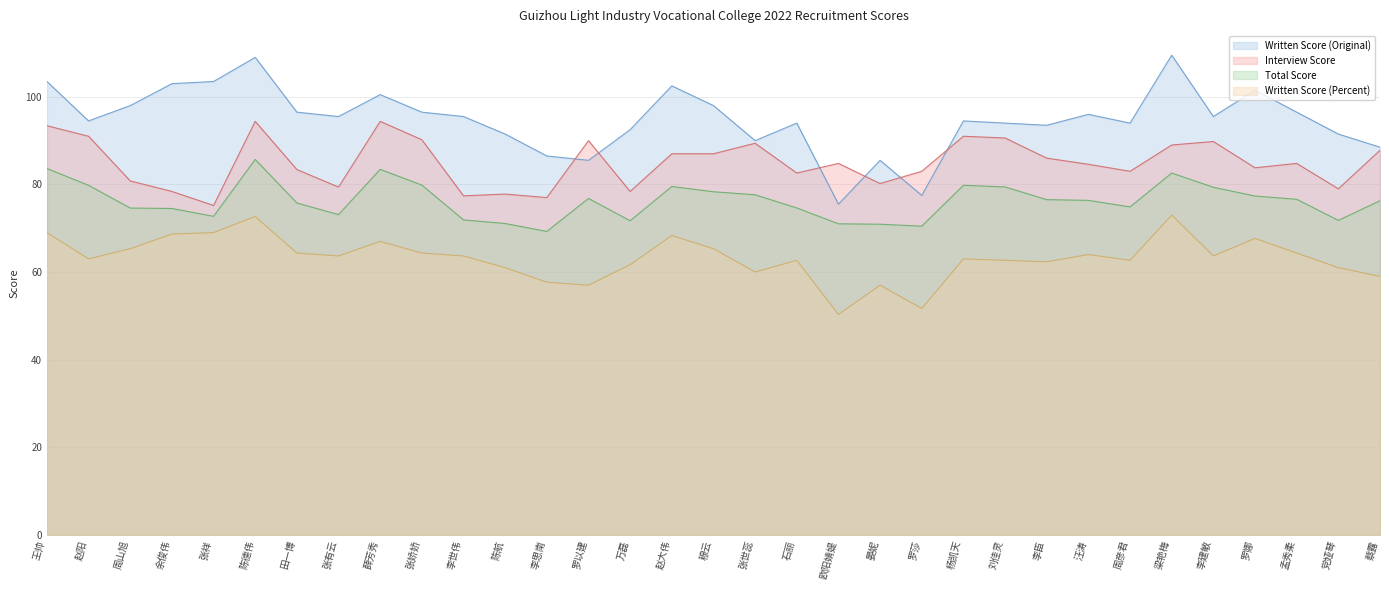

Reading right to left, transcribe all the data shown in this chart.

Written Score (Original): 蔡露=88.5	党娅琴=91.5	孟秀柔=96.5	罗娜=101.5	李建敏=95.5	梁艳梅=109.5	周彦君=94.0	汪涛=96.0	李臣=93.5	刘佳灵=94.0	杨凯天=94.5	罗莎=77.5	晏妮=85.5	欧阳婧媞=75.5	石丽=94.0	张世蕊=90.0	穆云=98.0	赵大伟=102.5	万磊=92.5	罗以建=85.5	李思南=86.5	陈航=91.5	李世伟=95.5	张娇娇=96.5	薛芳秀=100.5	张有云=95.5	田一博=96.5	陈德伟=109.0	张祥=103.5	余俊伟=103.0	周山旭=98.0	赵阳=94.5	王帅=103.5
Interview Score: 蔡露=87.8	党娅琴=79.0	孟秀柔=84.8	罗娜=83.8	李建敏=89.8	梁艳梅=89.0	周彦君=83.0	汪涛=84.6	李臣=86.0	刘佳灵=90.6	杨凯天=91.0	罗莎=83.0	晏妮=80.2	欧阳婧媞=84.8	石丽=82.6	张世蕊=89.4	穆云=87.0	赵大伟=87.0	万磊=78.4	罗以建=90.0	李思南=77.0	陈航=77.8	李世伟=77.4	张娇娇=90.2	薛芳秀=94.4	张有云=79.4	田一博=83.4	陈德伟=94.4	张祥=75.2	余俊伟=78.4	周山旭=80.8	赵阳=91.0	王帅=93.4
Total Score: 蔡露=76.3	党娅琴=71.8	孟秀柔=76.6	罗娜=77.3	李建敏=79.3	梁艳梅=82.6	周彦君=74.9	汪涛=76.4	李臣=76.5	刘佳灵=79.4	杨凯天=79.8	罗莎=70.5	晏妮=70.9	欧阳婧媞=71.0	石丽=74.6	张世蕊=77.6	穆云=78.3	赵大伟=79.5	万磊=71.7	罗以建=76.8	李思南=69.3	陈航=71.1	李世伟=71.9	张娇娇=79.8	薛芳秀=83.4	张有云=73.1	田一博=75.8	陈德伟=85.7	张祥=72.7	余俊伟=74.5	周山旭=74.6	赵阳=79.8	王帅=83.6
Written Score (Percent): 蔡露=59.0	党娅琴=61.0	孟秀柔=64.3	罗娜=67.7	李建敏=63.7	梁艳梅=73.0	周彦君=62.7	汪涛=64.0	李臣=62.3	刘佳灵=62.7	杨凯天=63.0	罗莎=51.7	晏妮=57.0	欧阳婧媞=50.3	石丽=62.7	张世蕊=60.0	穆云=65.3	赵大伟=68.3	万磊=61.7	罗以建=57.0	李思南=57.7	陈航=61.0	李世伟=63.7	张娇娇=64.3	薛芳秀=67.0	张有云=63.7	田一博=64.3	陈德伟=72.7	张祥=69.0	余俊伟=68.7	周山旭=65.3	赵阳=63.0	王帅=69.0